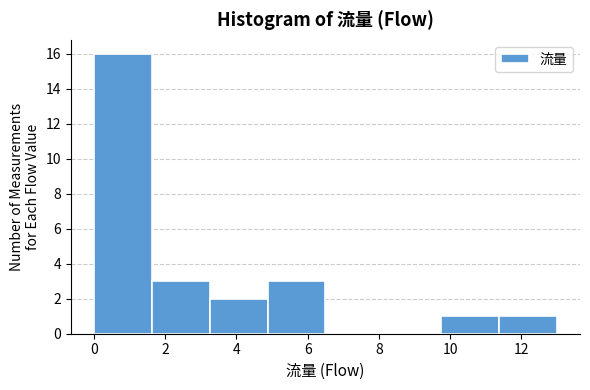

Reading left to right, list every bar in this chart as the range it spans on the x-axis followed by its height. Neither the bar edges nor the heights are printed on the chart, so give them approximately, as read against the axes.

0.0 to 1.6: 16
1.6 to 3.2: 3
3.2 to 4.8: 2
4.8 to 6.6: 3
6.6 to 8.2: 0
8.2 to 9.8: 0
9.8 to 11.4: 1
11.4 to 13.0: 1